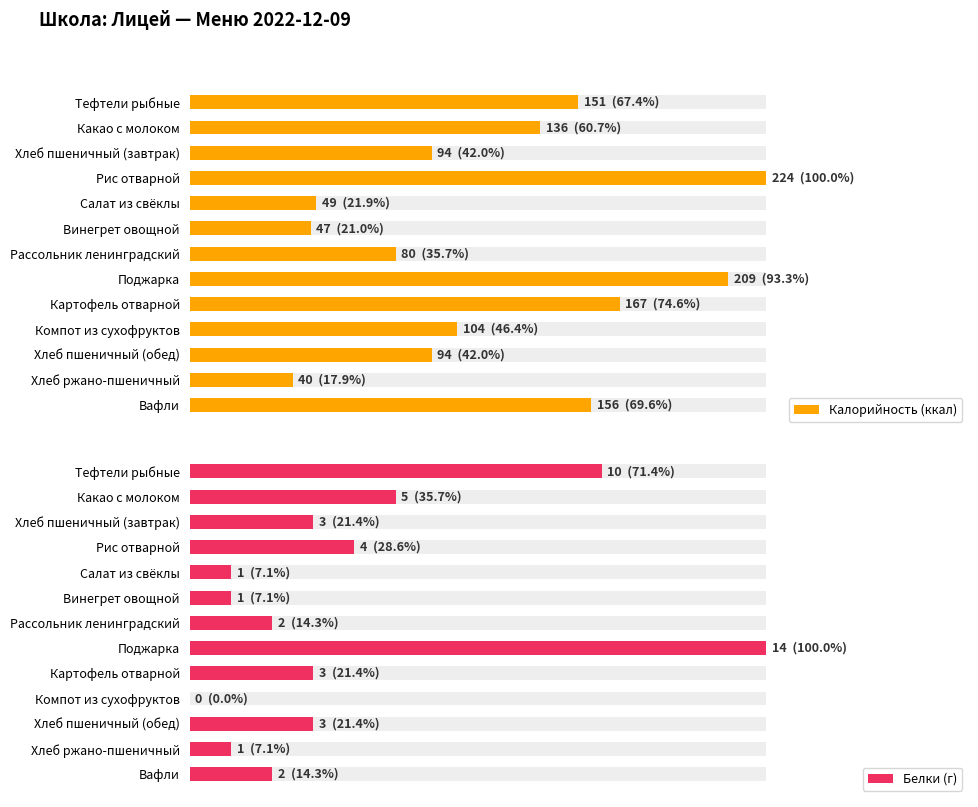

Reading left to right, extract all data points from this chart.

Калорийность (ккал): 151	136	94	224	49	47	80	209	167	104	94	40	156
Белки (г): 10	5	3	4	1	1	2	14	3	0	3	1	2